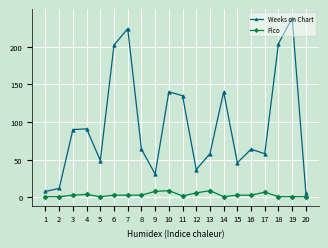

List the series in order of their overall mean, highest first.

Weeks on Chart, Pico